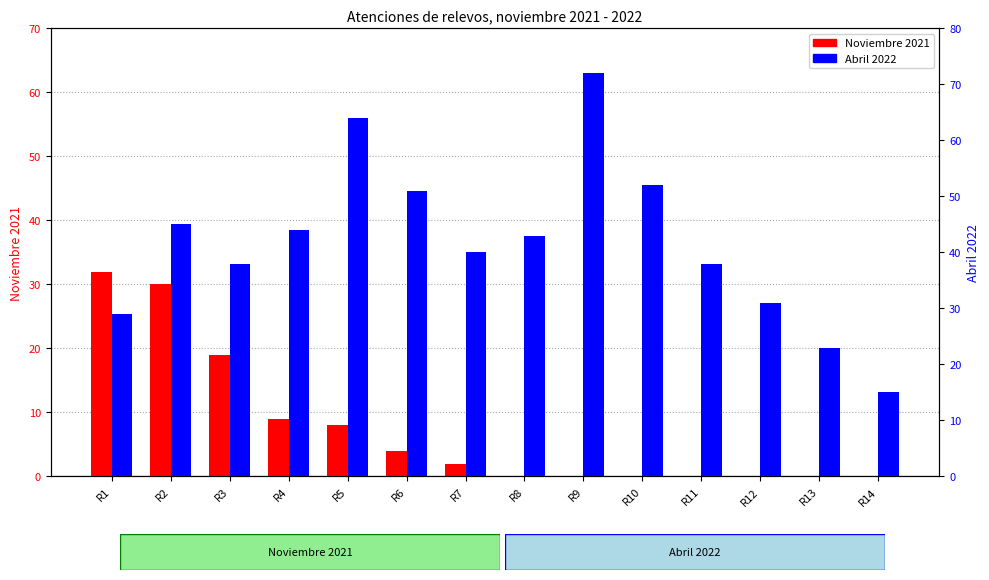

What is the value of the Noviembre 2021 bar at the 7th from the left?

2